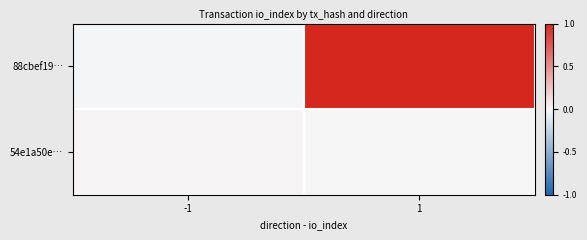

Which series has the largest total across all categories?

88cbef19…